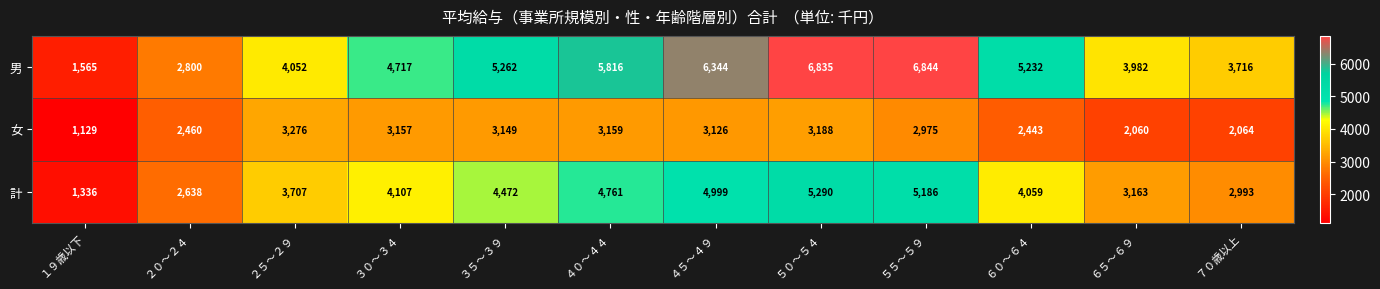

Rank the series at ６５～６９ from lowest to highest value.

女, 計, 男